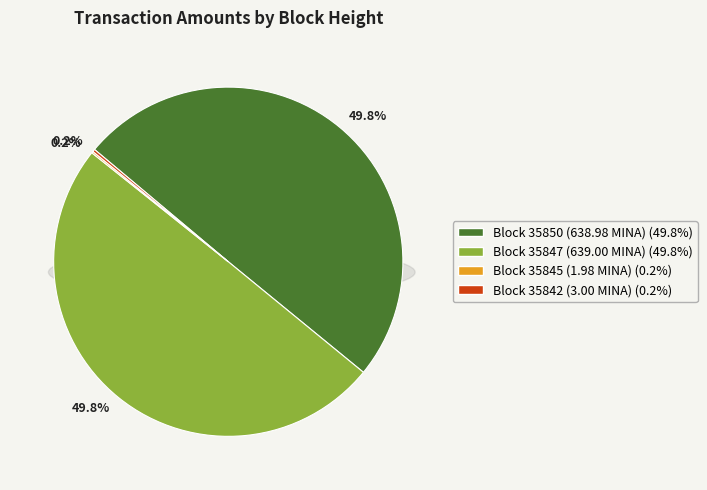

Is it true that 35845 is 12% of the pie?

False